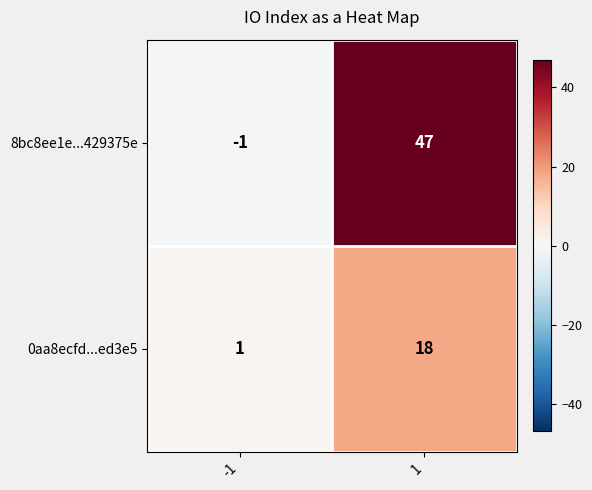

How many distinct data groups are displayed?

2